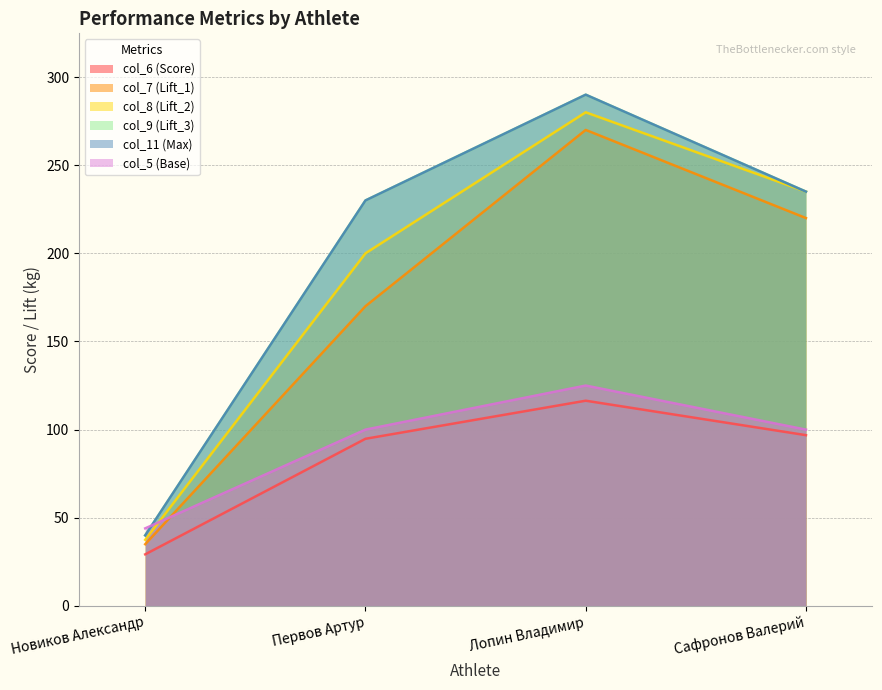

The value of col_8 (Lift_2) at Сафронов Валерий is 235.0. True or false?

True